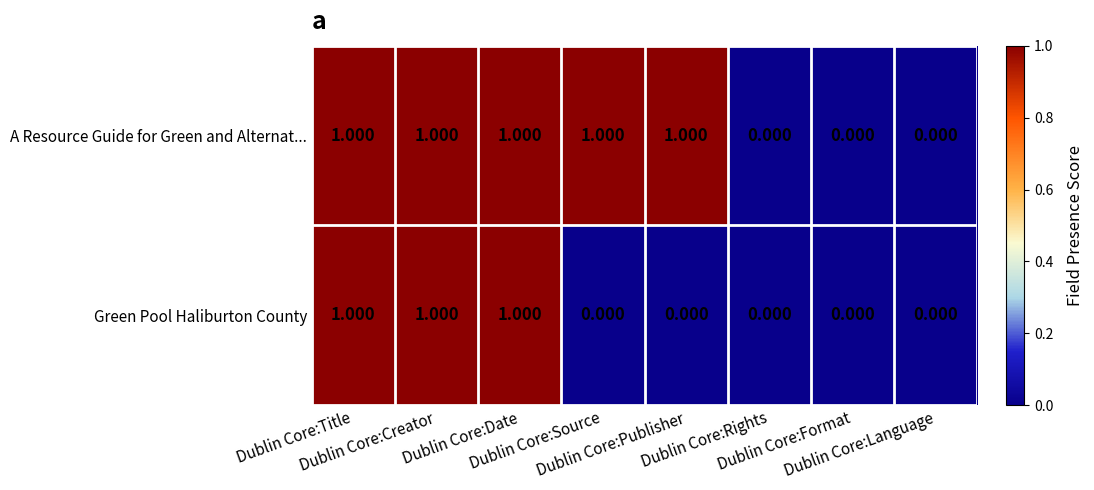

Rank the series by their average value, from lowest to highest.

Green Pool Haliburton County, A Resource Guide for Green and Alternat...